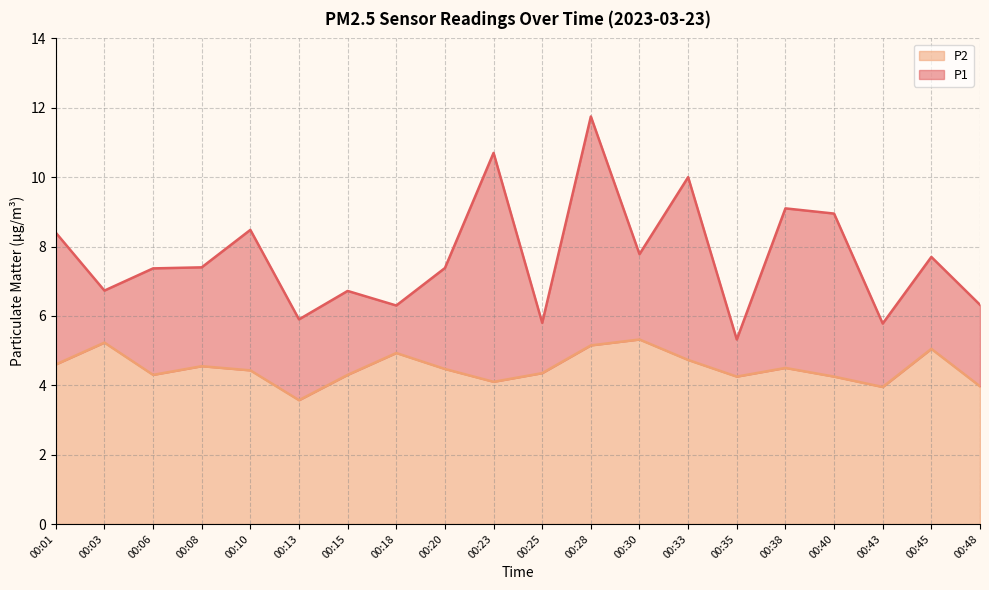

Which label corresponds to the largest value in the chart?

00:28